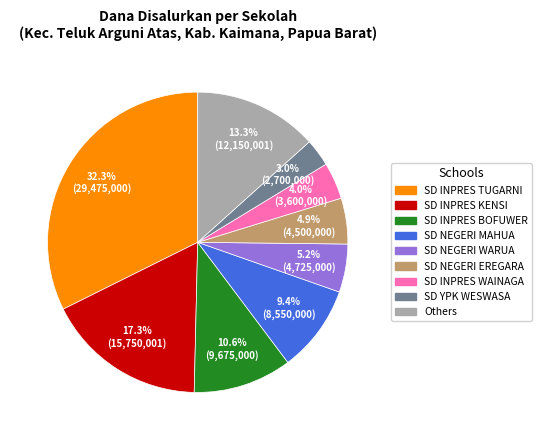

Is there any slice that represents more than half of the pie?

No